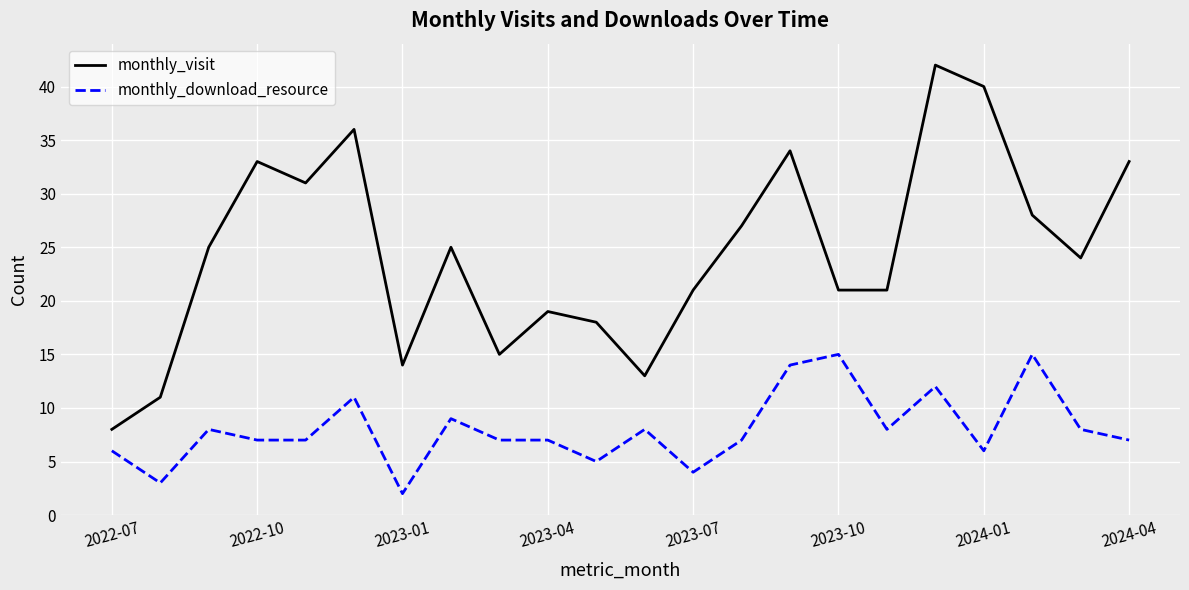

Which series has the widest spread of values?

monthly_visit